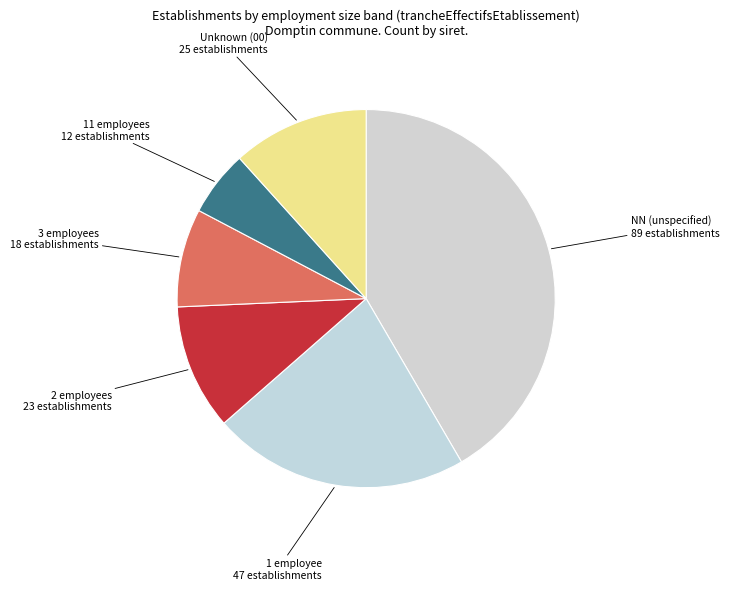

To the nearest percent, what is the average slice percentage?

17%